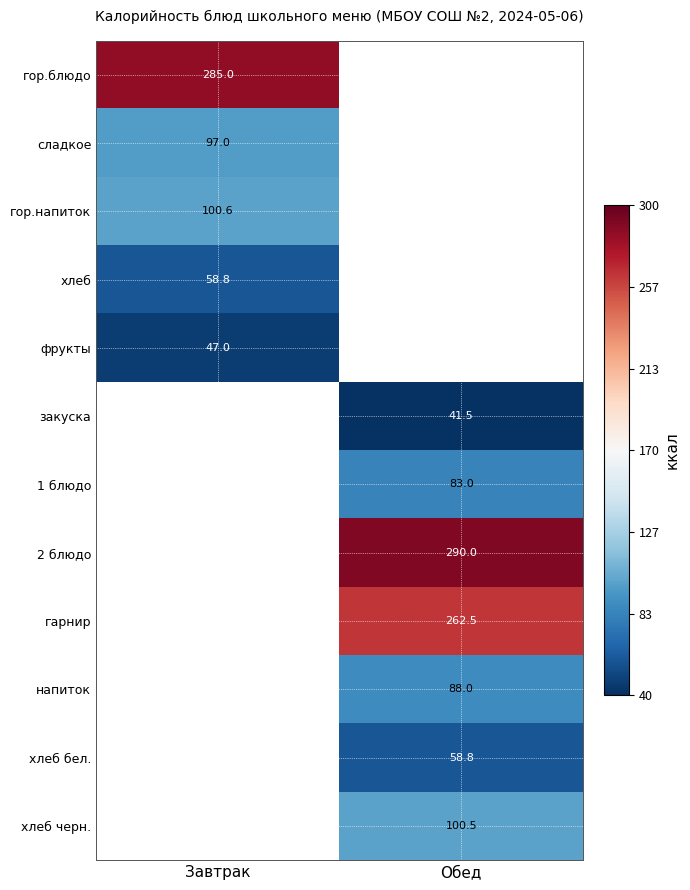

What is the maximum value shown in the chart?

290.0